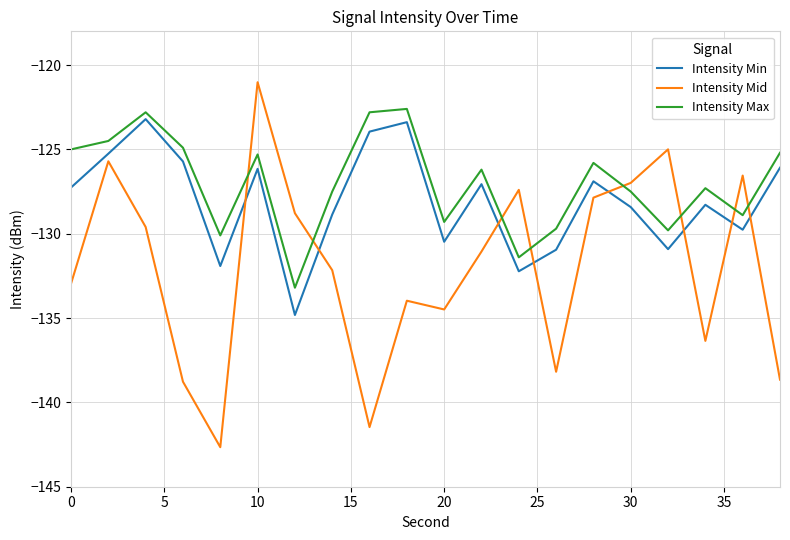

What is the maximum value for Intensity Min?

-123.2